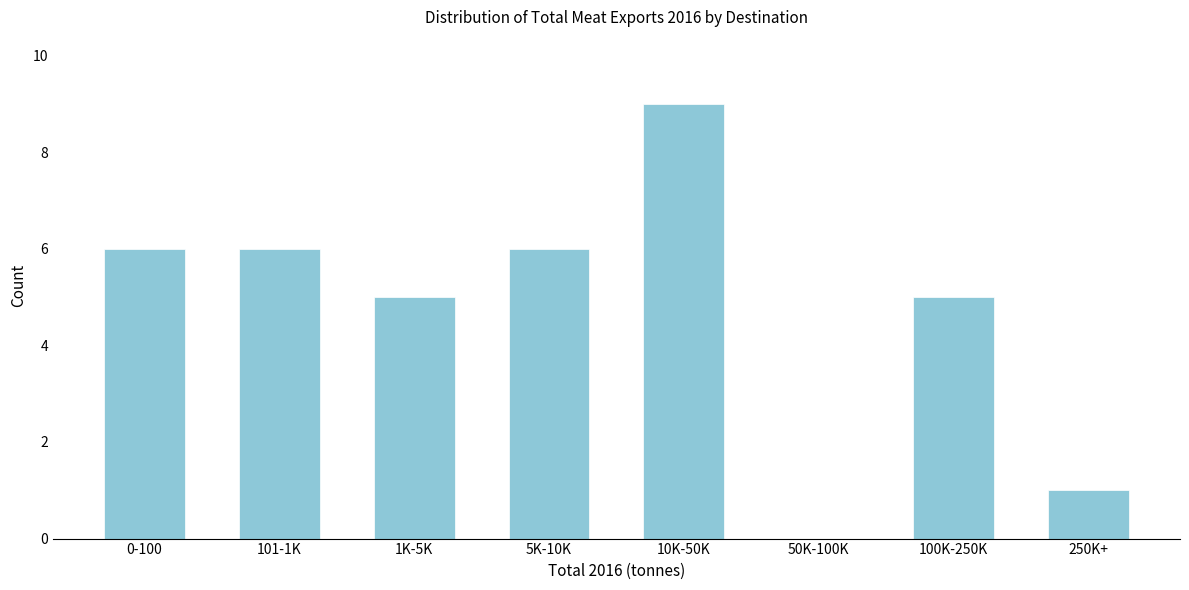

Reading left to right, what are all the values shown in this chart?

0-100=6	101-1K=6	1K-5K=5	5K-10K=6	10K-50K=9	50K-100K=0	100K-250K=5	250K+=1